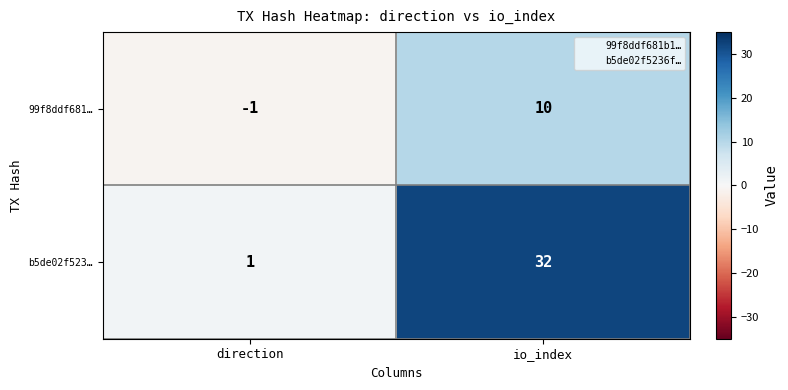

At which category is the sum across all series the highest?

io_index